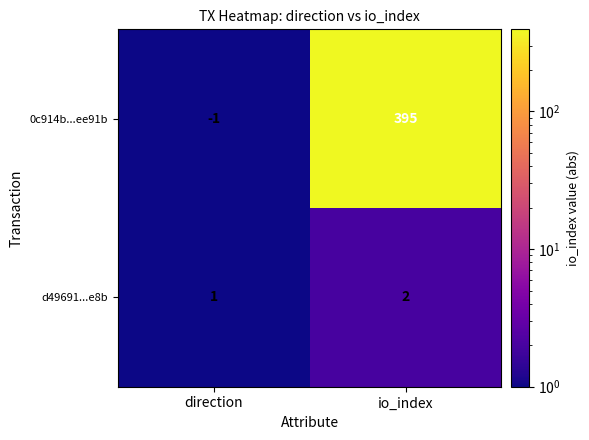

Reading left to right, extract all data points from this chart.

0c914b...ee91b: -1	395
d49691...e8b: 1	2